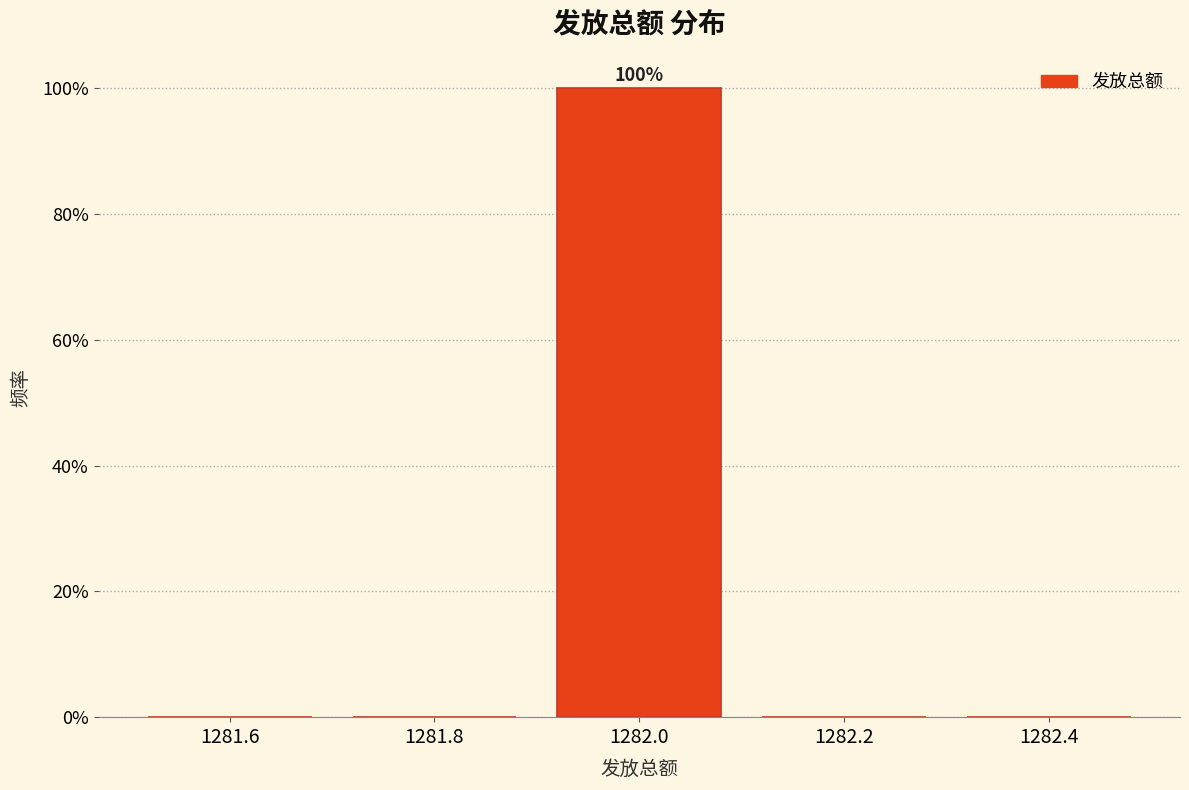

Which range on the x-axis has the tallest bar?

1281.9 to 1282.1